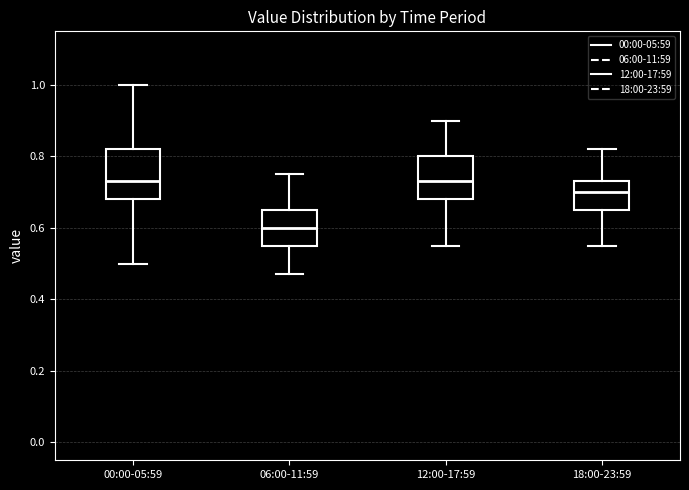

Where is the lower edge of the box for 00:00-05:59 on the y-axis? The values are not printed on the chart, so give them approximately, as read against the axis.

0.68